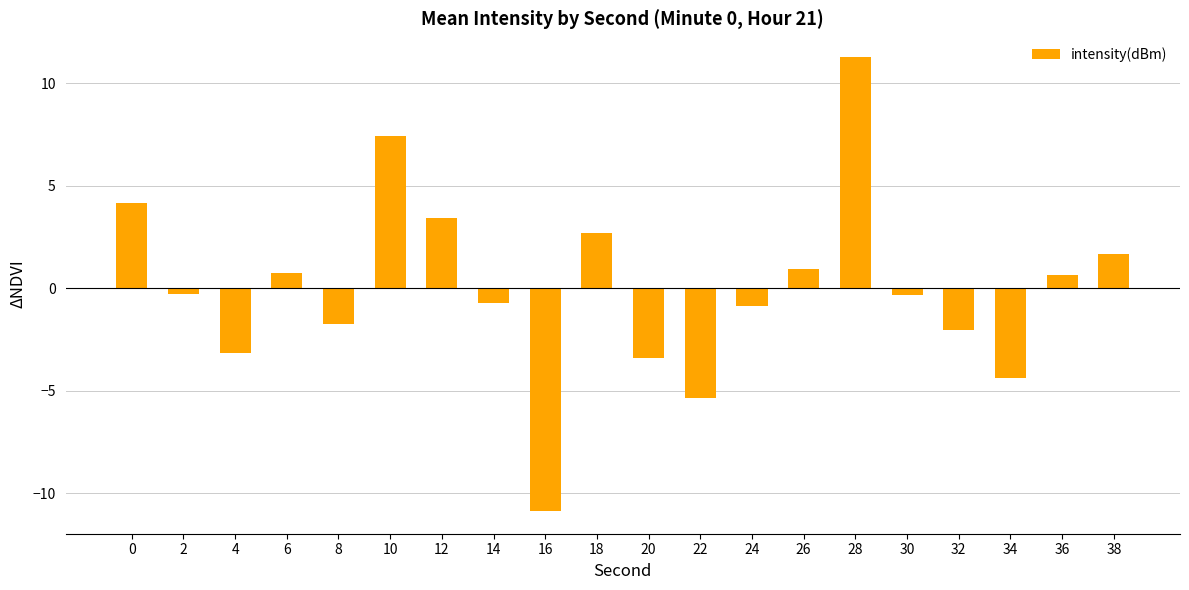

What is the minimum value shown in the chart?

-10.9